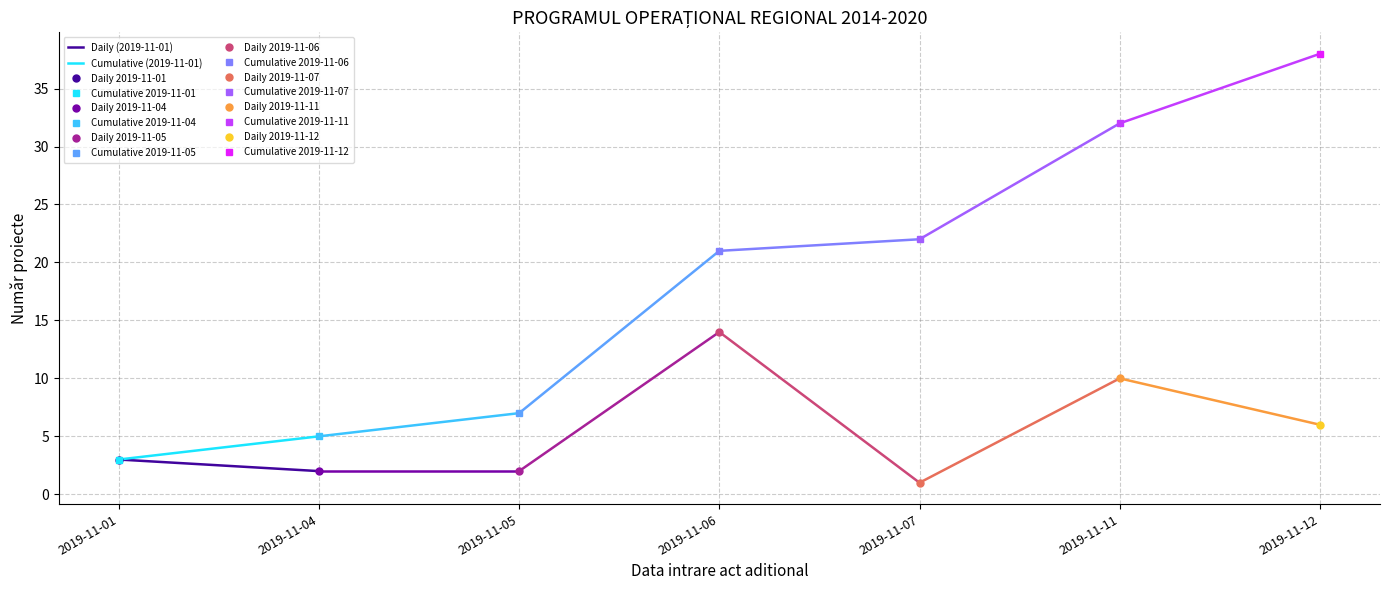

What is the total value across all series at 2019-11-04?

7